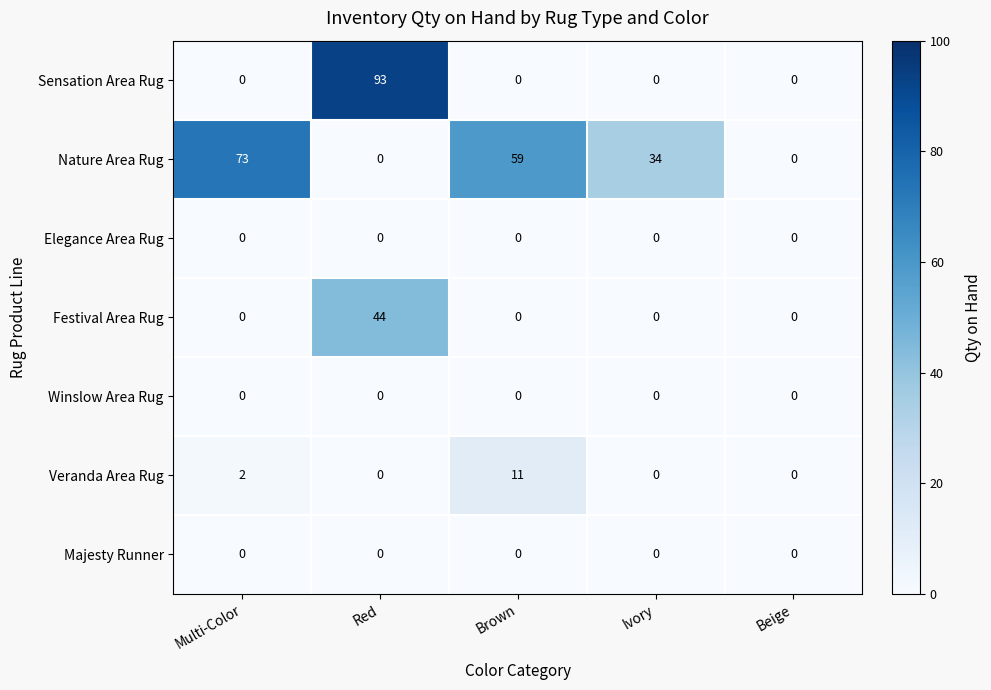

How many series are shown in this chart?

7